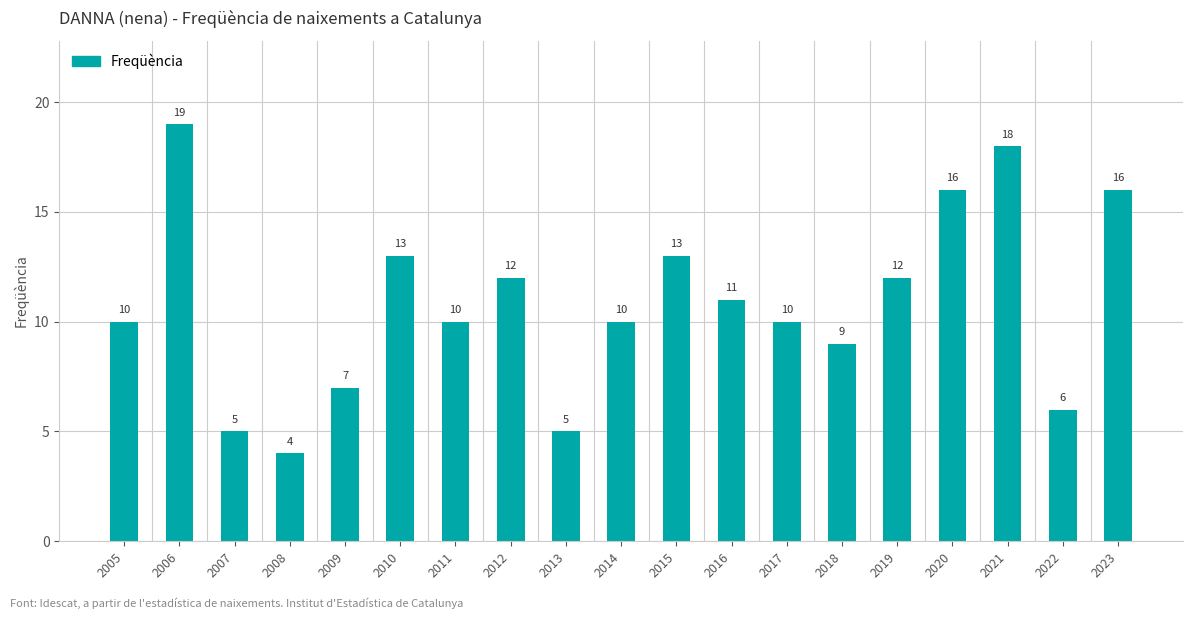

Reading right to left, transcribe all the data shown in this chart.

16	6	18	16	12	9	10	11	13	10	5	12	10	13	7	4	5	19	10